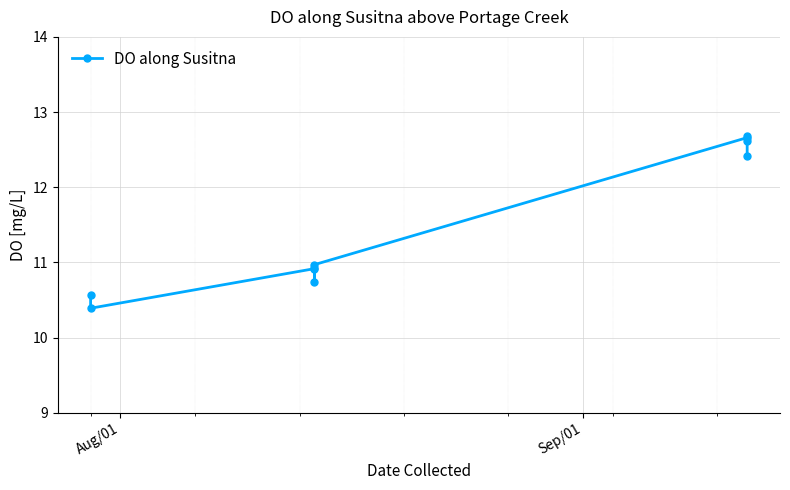

What is the difference between the maximum and minimum values?

2.3